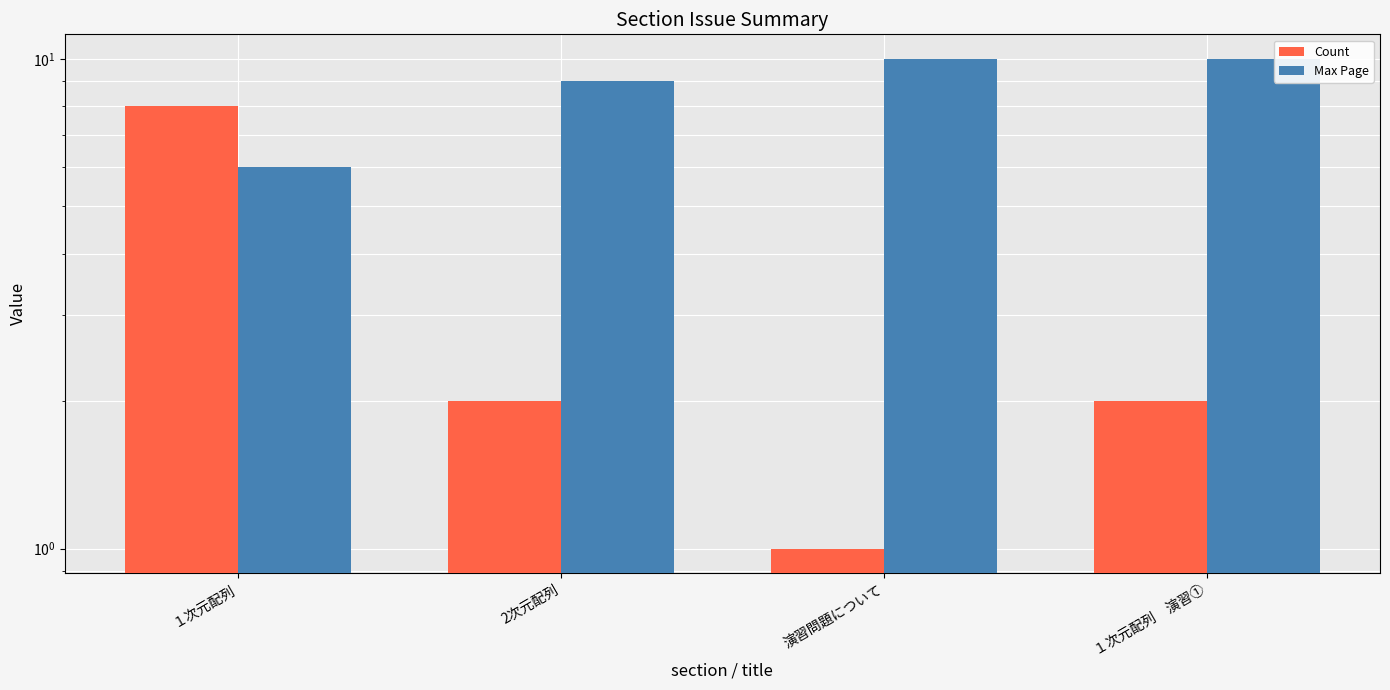

Which series has the largest total across all categories?

Max Page